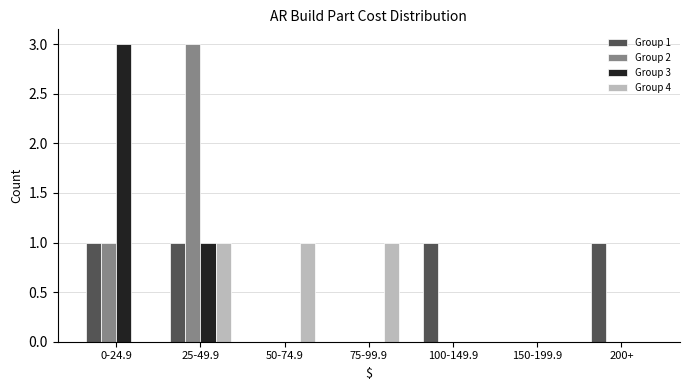

Reading left to right, transcribe all the data shown in this chart.

Group 1: 0-24.9=1	25-49.9=1	50-74.9=0	75-99.9=0	100-149.9=1	150-199.9=0	200+=1
Group 2: 0-24.9=1	25-49.9=3	50-74.9=0	75-99.9=0	100-149.9=0	150-199.9=0	200+=0
Group 3: 0-24.9=3	25-49.9=1	50-74.9=0	75-99.9=0	100-149.9=0	150-199.9=0	200+=0
Group 4: 0-24.9=0	25-49.9=1	50-74.9=1	75-99.9=1	100-149.9=0	150-199.9=0	200+=0